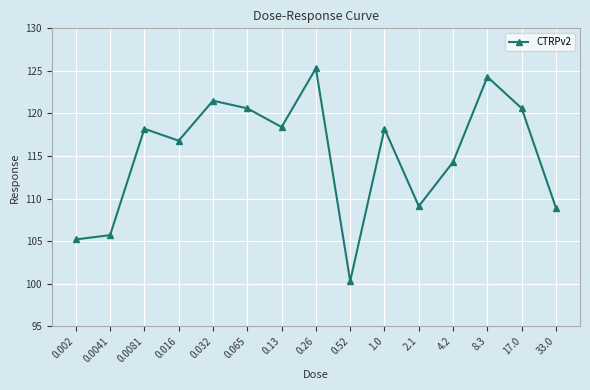

True or false: there are more than 0 points higher than both neighbors.

True